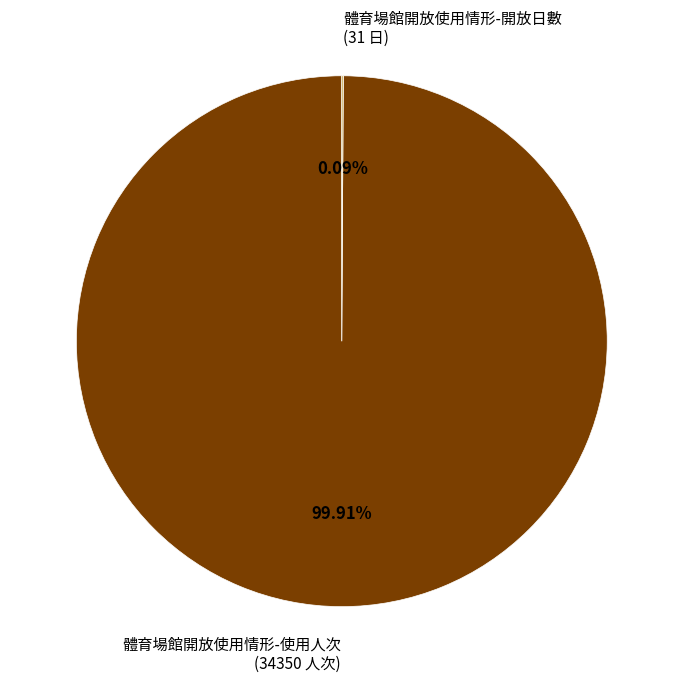

Does 體育場館開放使用情形-使用人次 (34350 人次) represent more than half of the total?

Yes